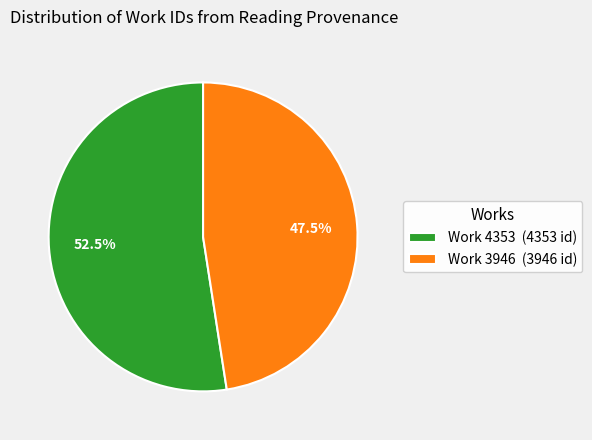

Does any single category account for the majority?

Yes